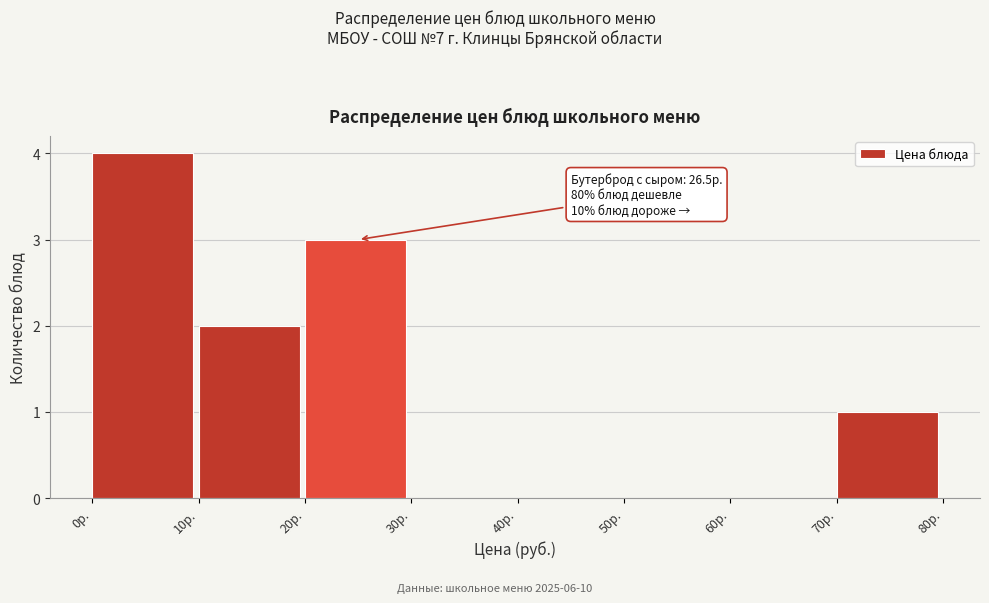

Which range on the x-axis has the tallest bar?

0 to 10